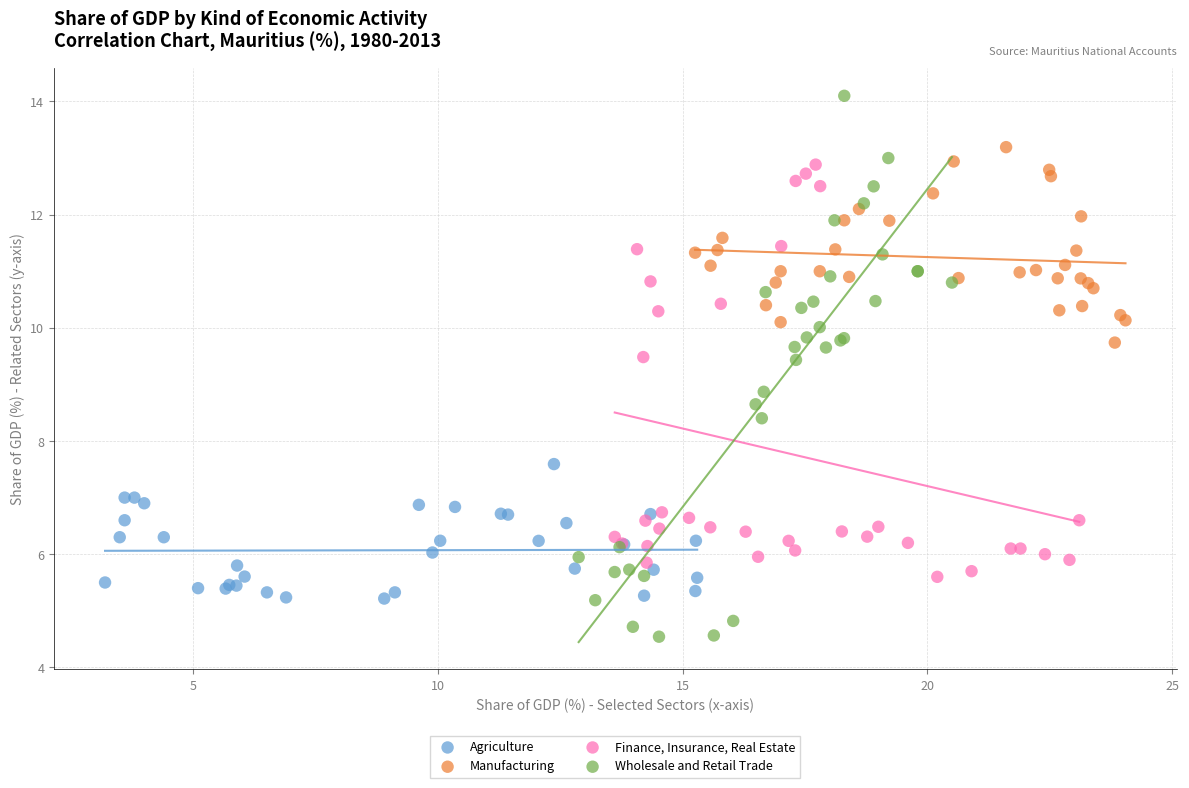

Which series contains the highest Y value?

Wholesale and Retail Trade